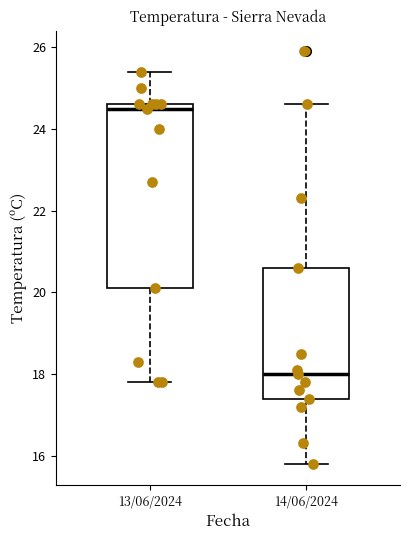

Which box is the tallest, from its lower edge to its upper edge?

13/06/2024